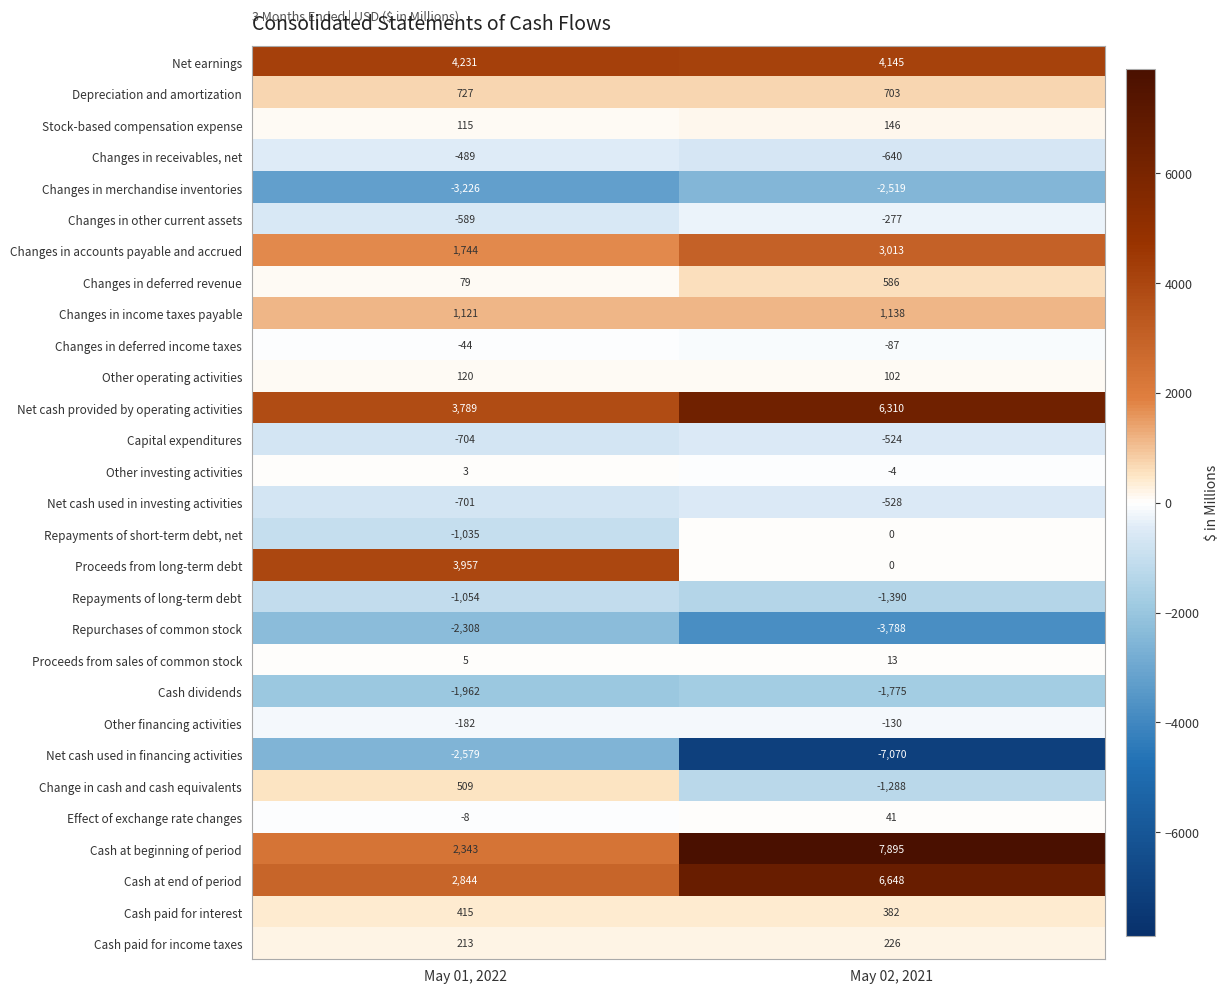

Rank the series by their maximum value, from highest to lowest.

Cash at beginning of period, Cash at end of period, Net cash provided by operating activities, Net earnings, Proceeds from long-term debt, Changes in accounts payable and accrued, Changes in income taxes payable, Depreciation and amortization, Changes in deferred revenue, Change in cash and cash equivalents, Cash paid for interest, Cash paid for income taxes, Stock-based compensation expense, Other operating activities, Effect of exchange rate changes, Proceeds from sales of common stock, Other investing activities, Repayments of short-term debt, net, Changes in deferred income taxes, Other financing activities, Changes in other current assets, Changes in receivables, net, Capital expenditures, Net cash used in investing activities, Repayments of long-term debt, Cash dividends, Repurchases of common stock, Changes in merchandise inventories, Net cash used in financing activities